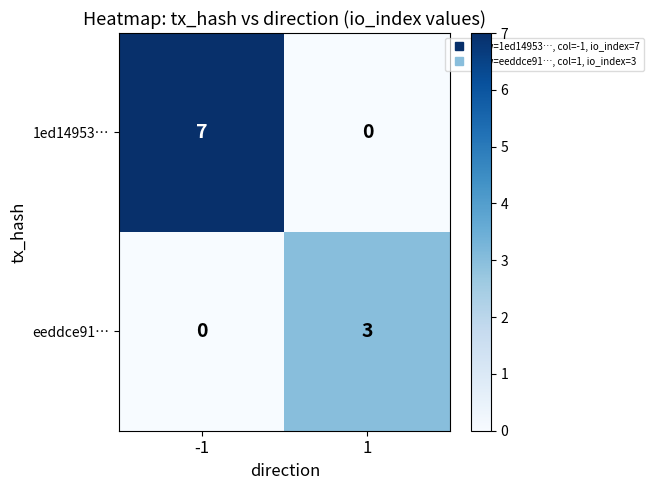

Which series has the largest total across all categories?

1ed14953…